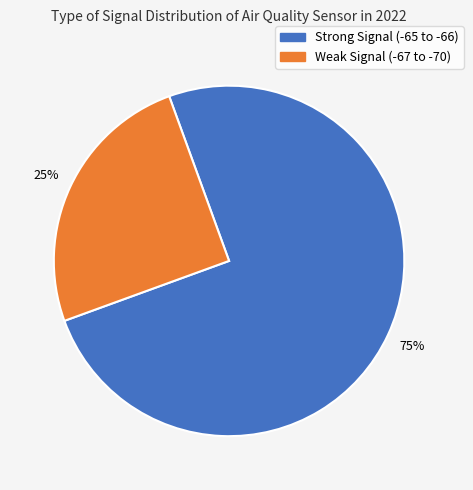

Is there any slice that represents more than half of the pie?

Yes